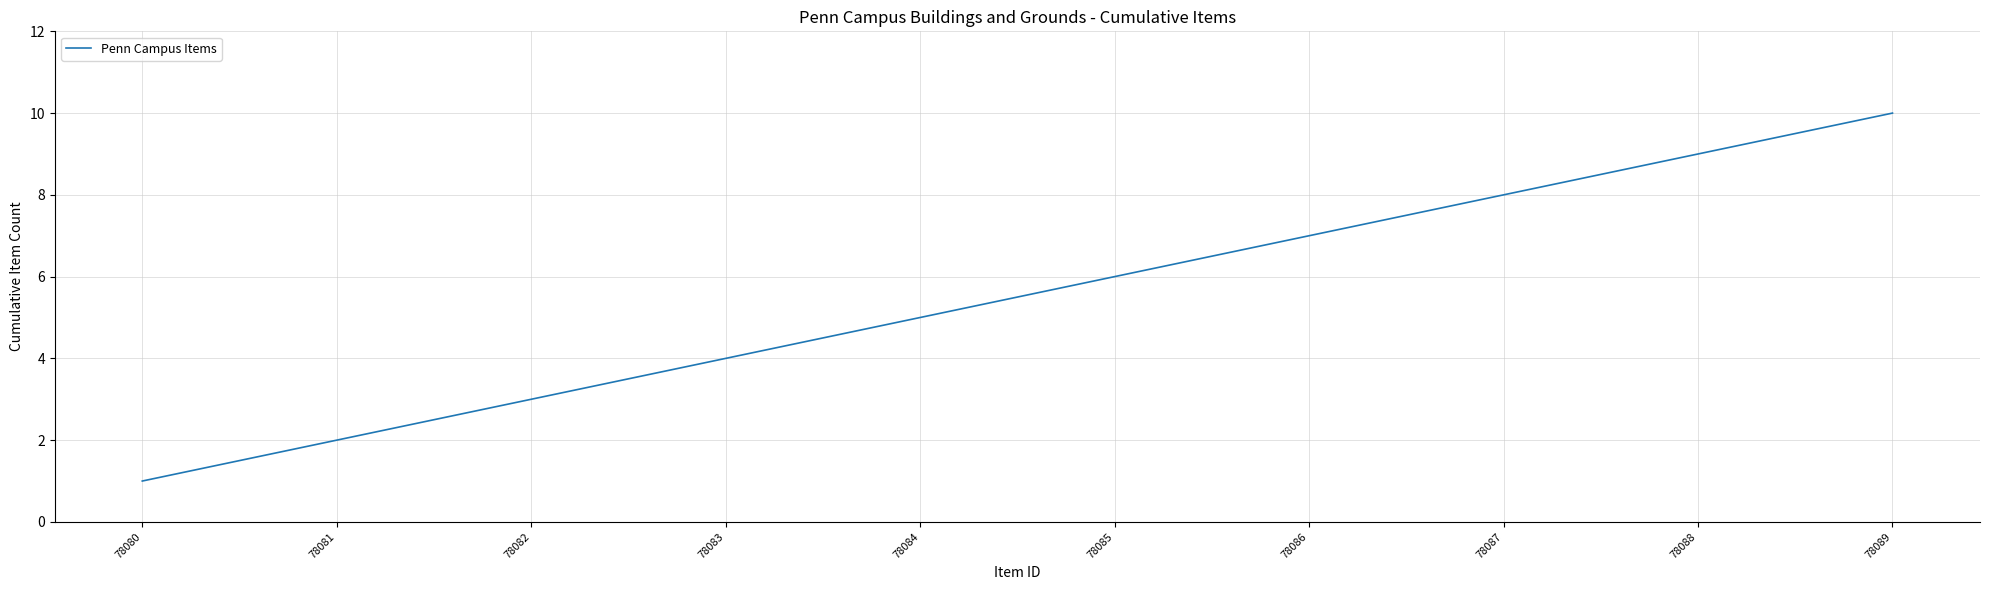

What is the smallest value displayed?

1